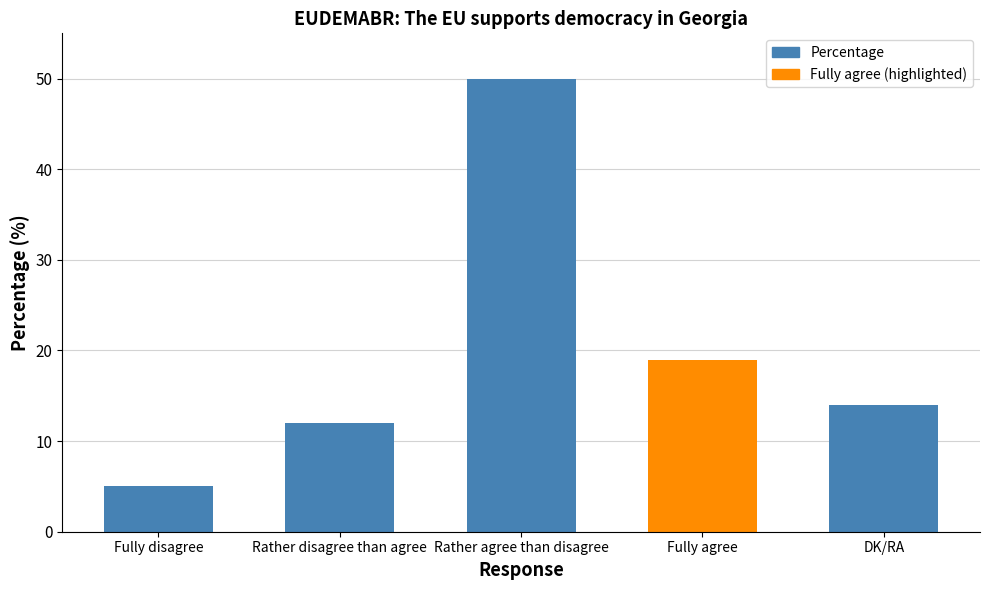

Rank the categories by value from lowest to highest.

Fully disagree, Rather disagree than agree, DK/RA, Fully agree, Rather agree than disagree